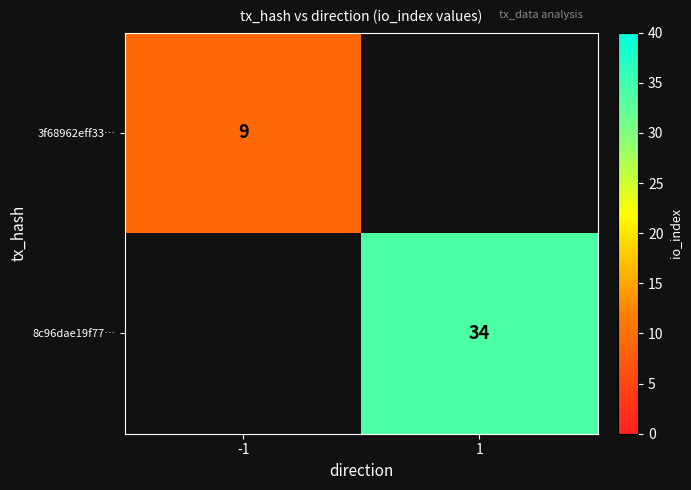

The 8c96dae19f77… series shows 48 at 1. True or false?

False